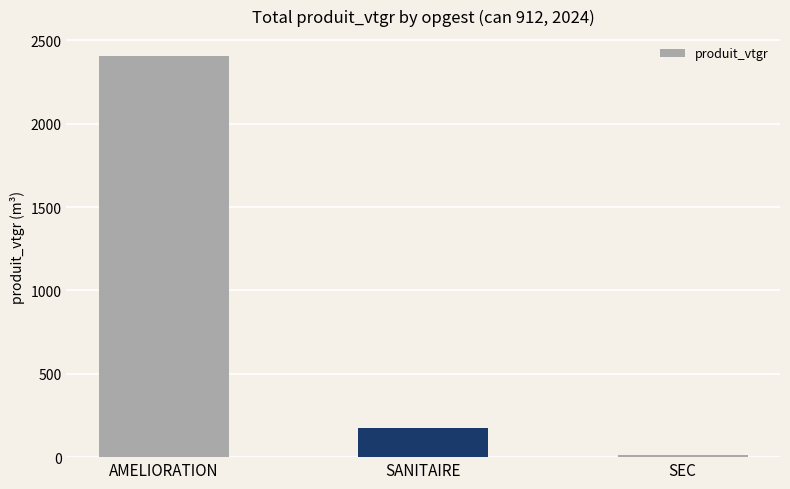

True or false: the data shows 59.6 at SANITAIRE.

False